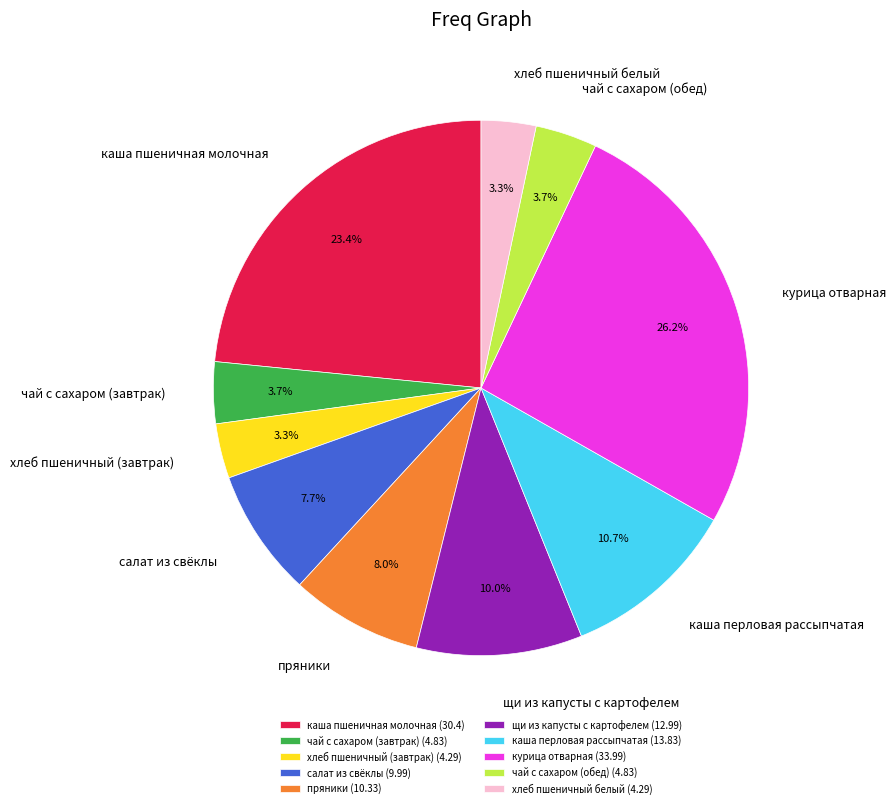

How many segments does this pie chart have?

10